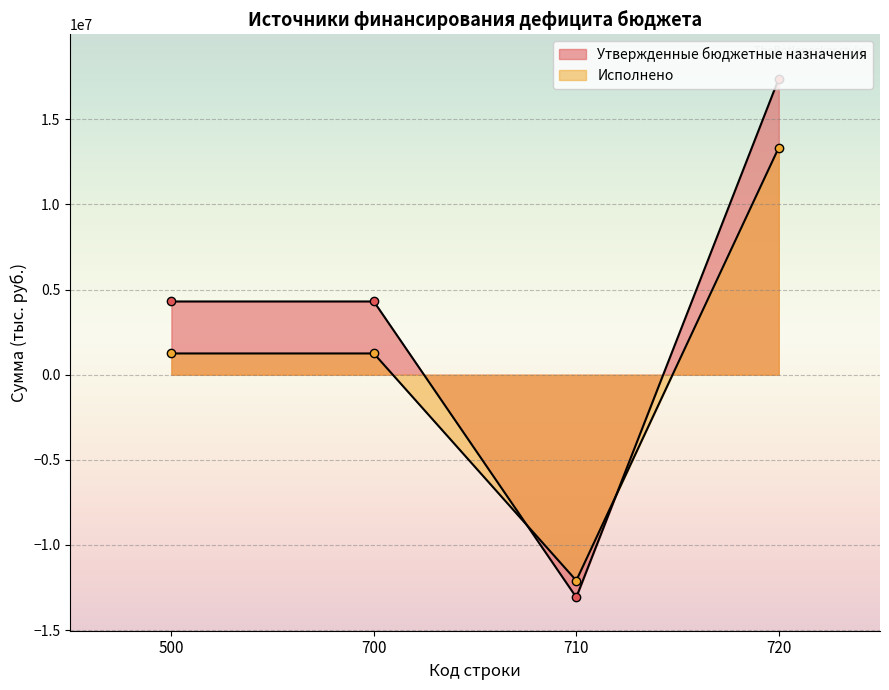

How many lines are shown in the chart?

2